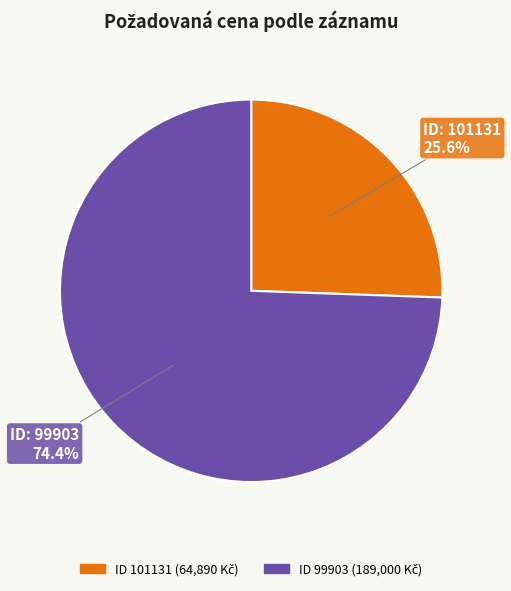

How many segments does this pie chart have?

2